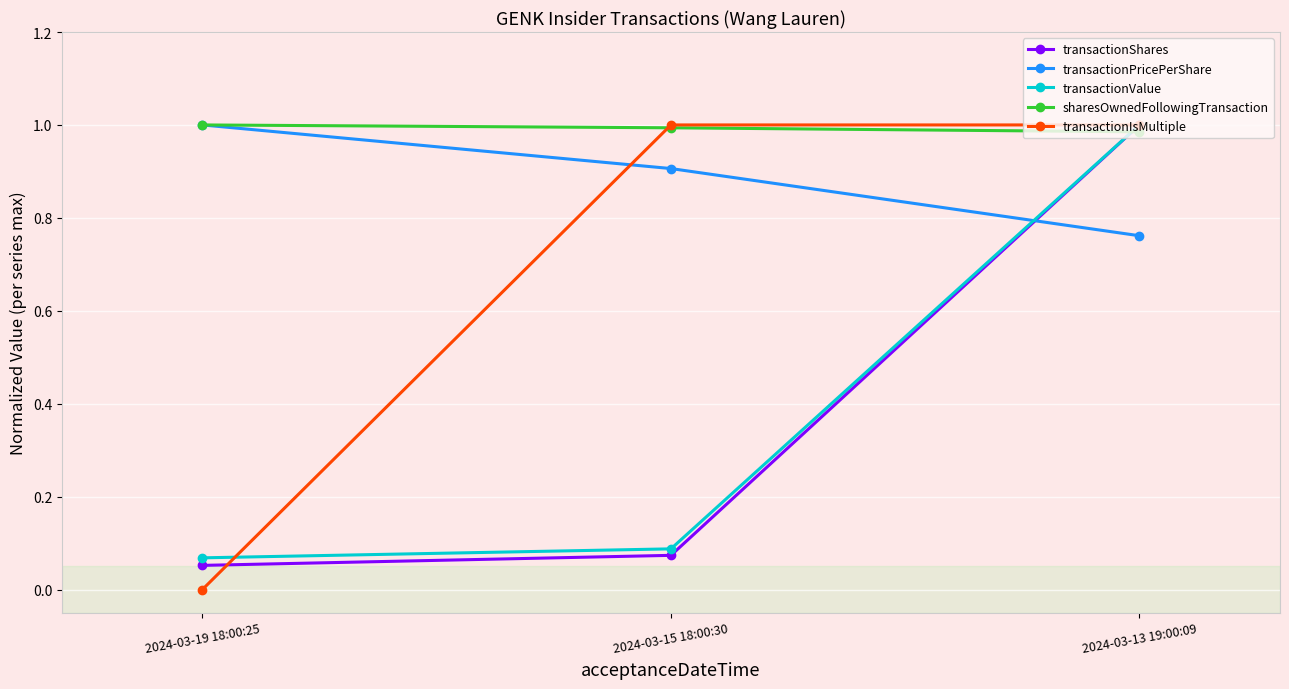

The value of sharesOwnedFollowingTransaction at 2024-03-19 18:00:25 is 0.4. True or false?

False